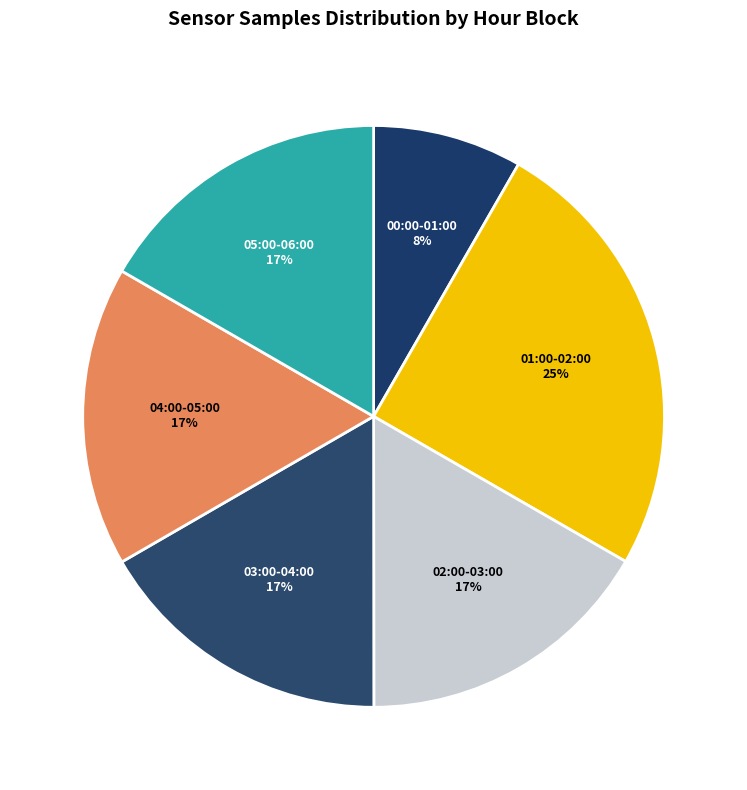

Does 03:00-04:00 account for over 50% of the chart?

No